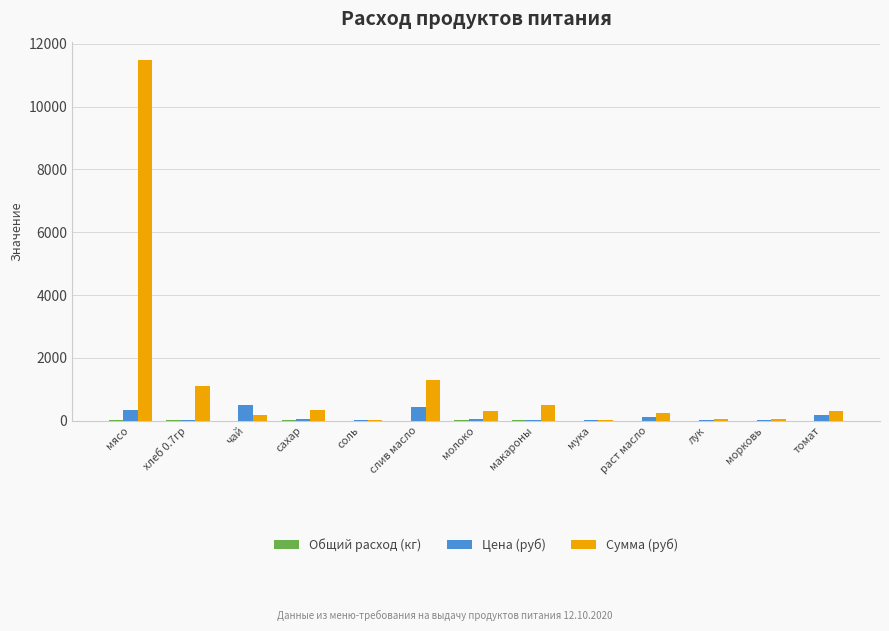

What is the maximum value for Цена (руб)?

500.0